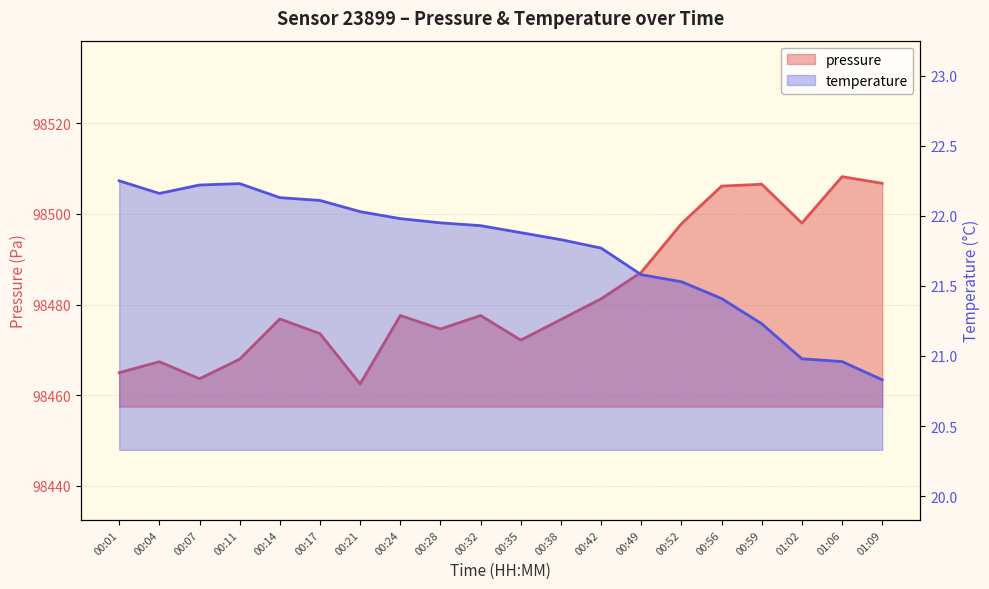

What is the difference between the pressure values at 00:11 and 00:38?

8.8